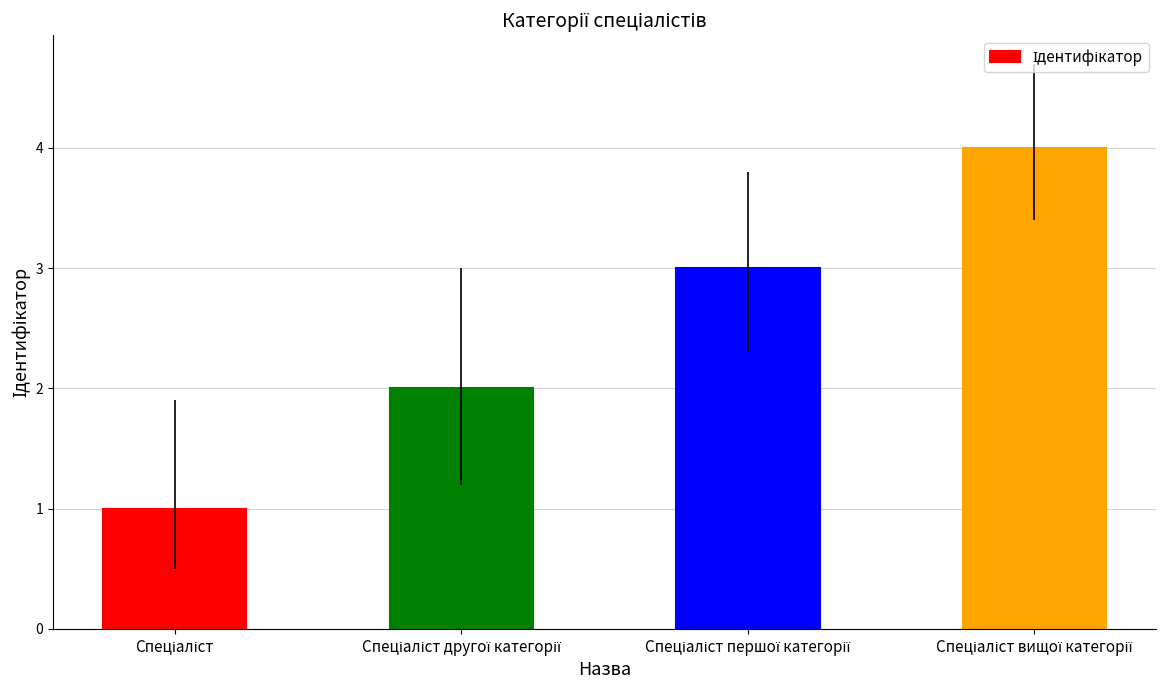

What is the sum of all values?

10